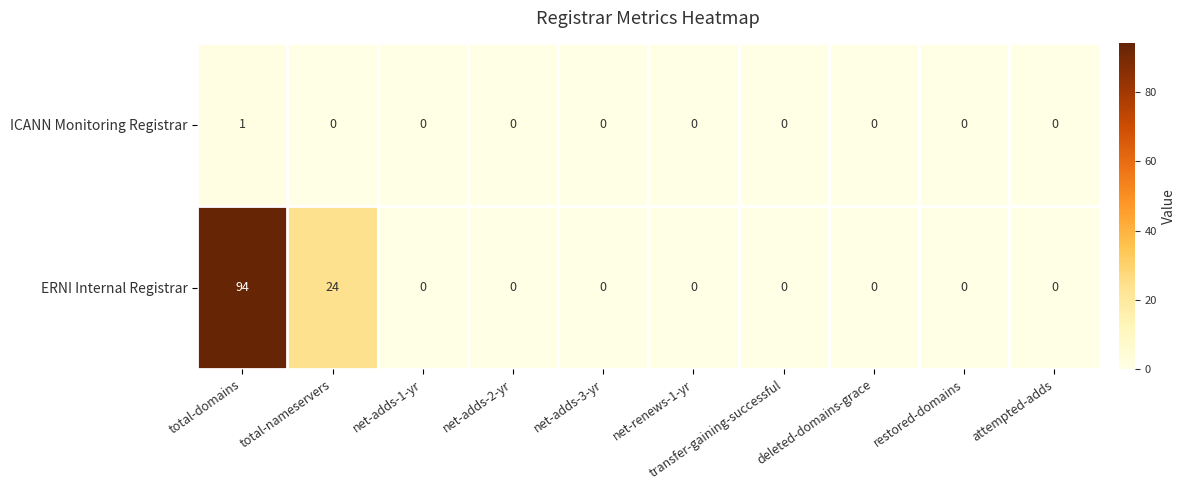

Which series has the widest spread of values?

ERNI Internal Registrar